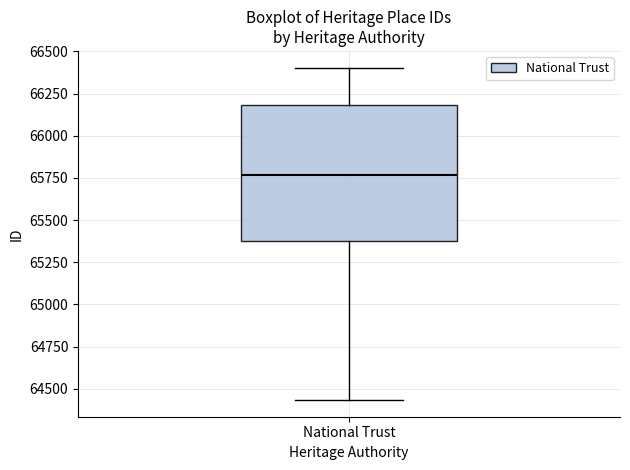

Where is the lower edge of the box for National Trust on the y-axis? The values are not printed on the chart, so give them approximately, as read against the axis.

65400